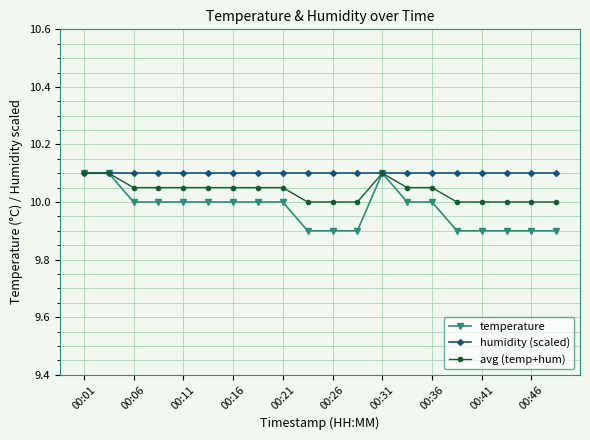

Which series has the largest range (max minus min)?

temperature